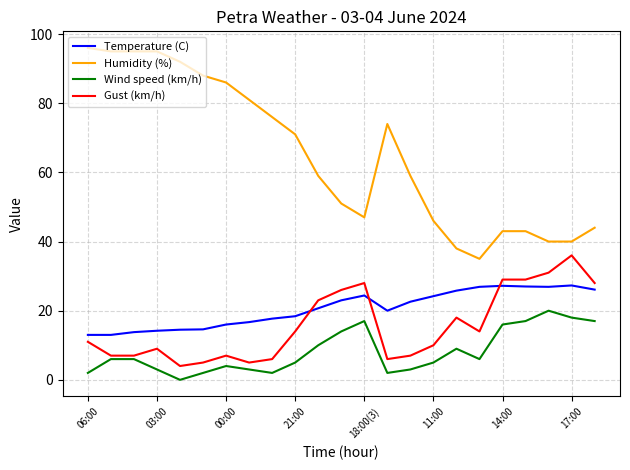

Rank the series by their maximum value, from highest to lowest.

Humidity (%), Gust (km/h), Temperature (C), Wind speed (km/h)